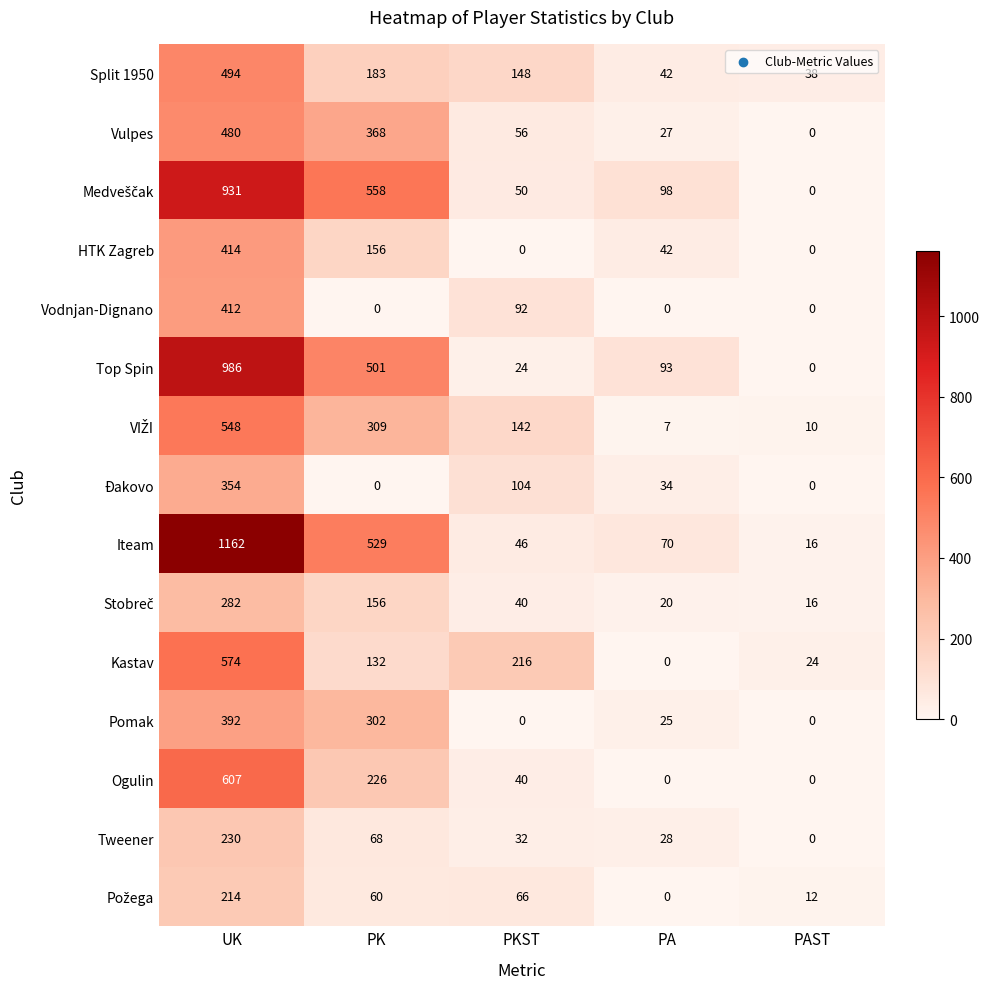

At which category is the sum across all series the highest?

UK